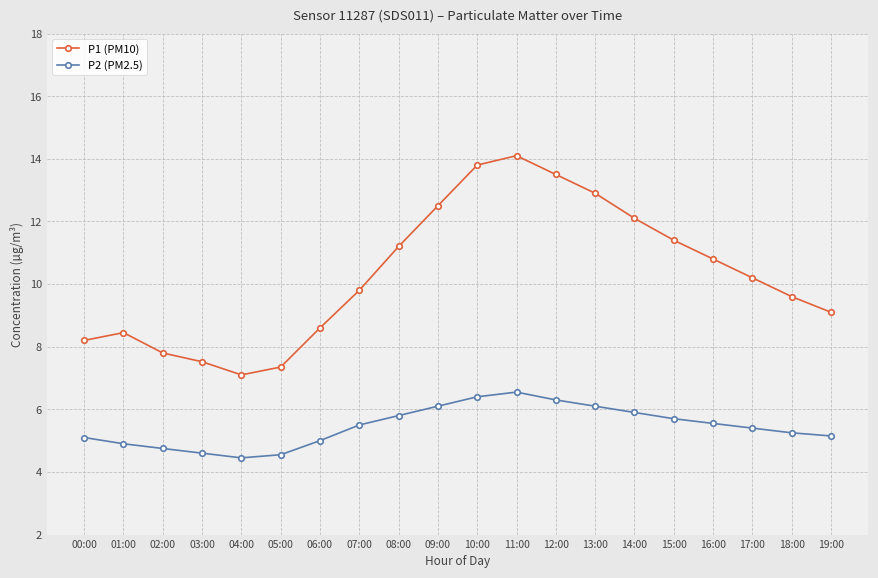

What is the difference between the maximum and minimum values in the P1 (PM10) series?

7.0